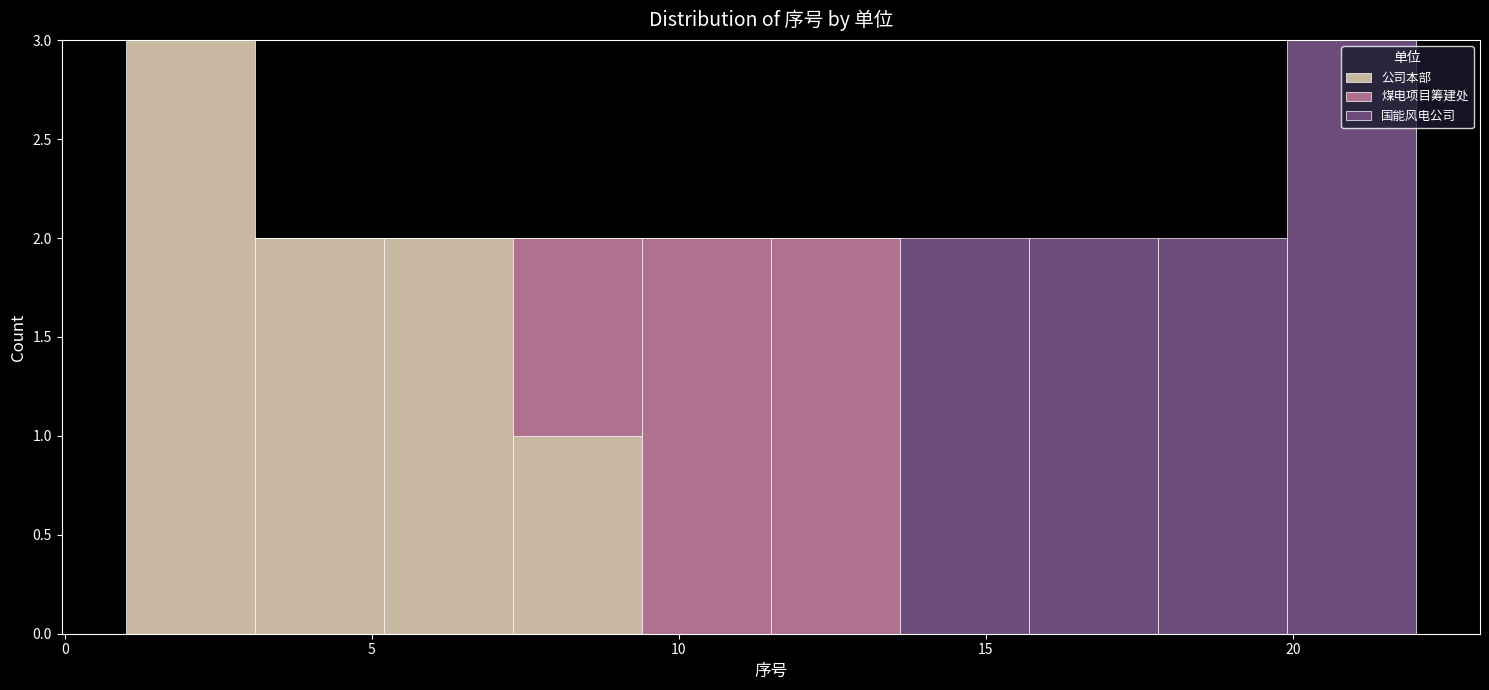

Reading left to right, transcribe this chart: for each stacked bar, give the range it covers on the x-axis and its total height. Neither the bar edges nor the heights are printed on the chart, so give them approximately, as read against the axes.

1.0 to 3.1: 3
3.1 to 5.2: 2
5.2 to 7.3: 2
7.3 to 9.4: 2
9.4 to 11.5: 2
11.5 to 13.6: 2
13.6 to 15.7: 2
15.7 to 17.8: 2
17.8 to 19.9: 2
19.9 to 22.0: 3